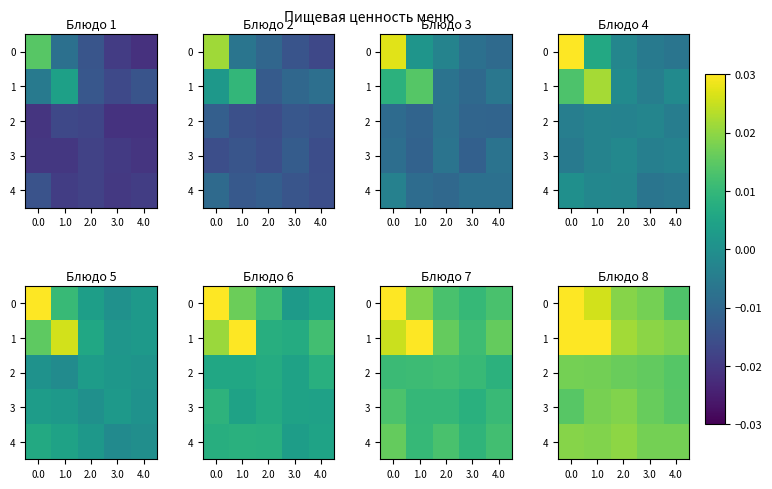

The value of 3 at 0.0 is 0.0. True or false?

False